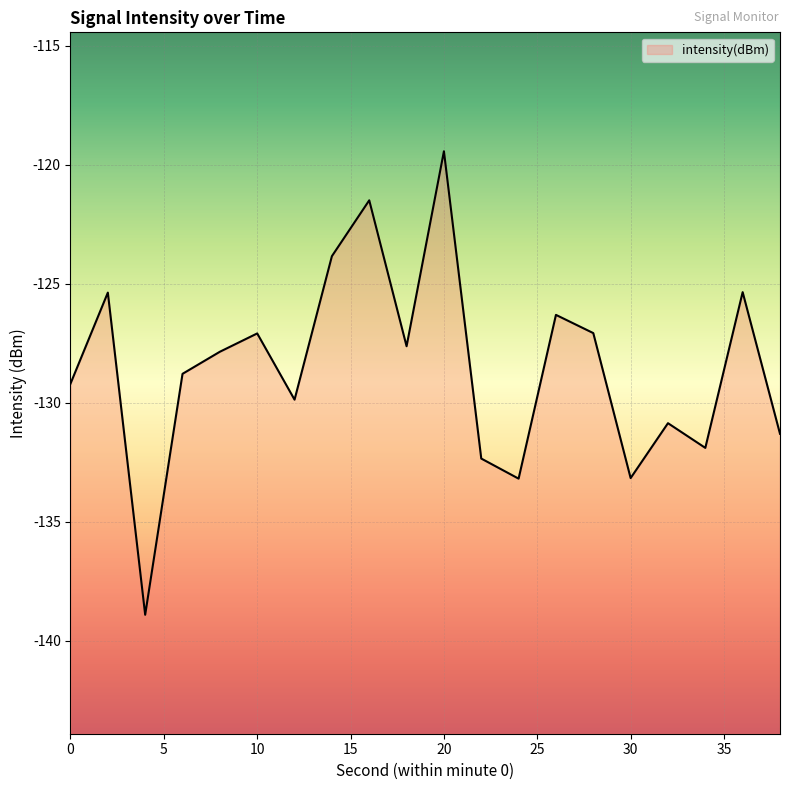

List the labels in order of value, largest first.

20, 16, 14, 36, 2, 26, 28, 10, 18, 8, 6, 0, 12, 32, 38, 34, 22, 30, 24, 4